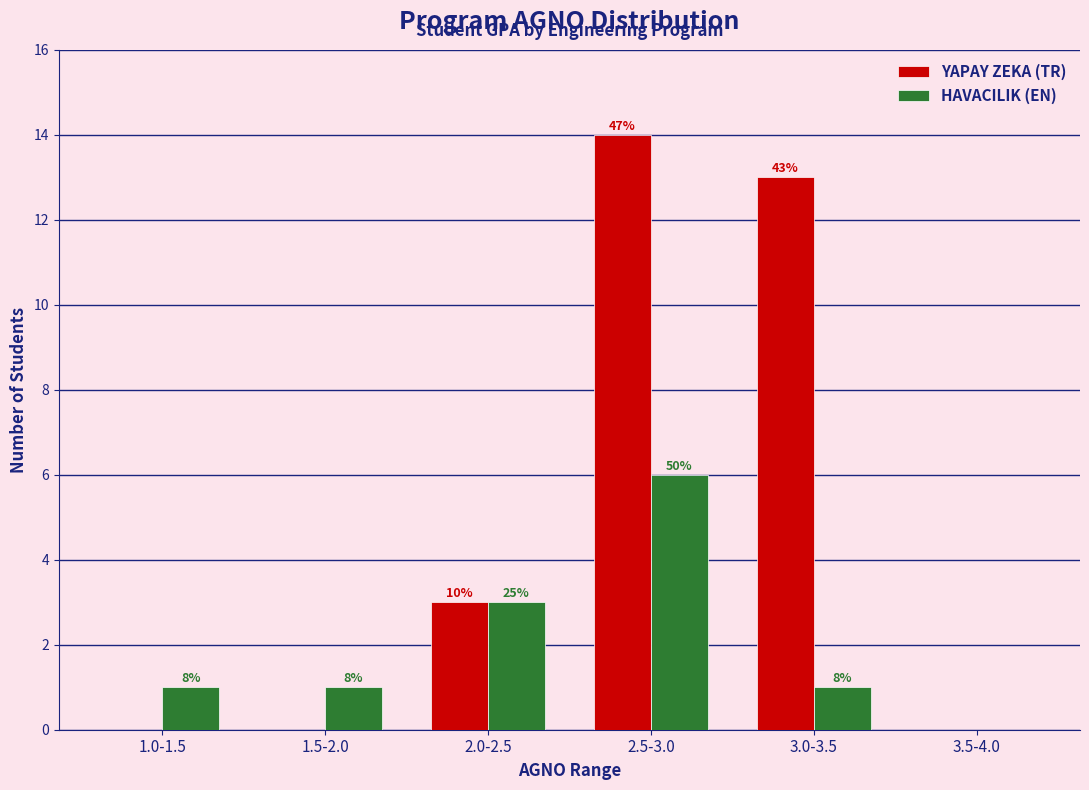

Is it true that YAPAY ZEKA (TR) equals 13 at 3.0-3.5?

True